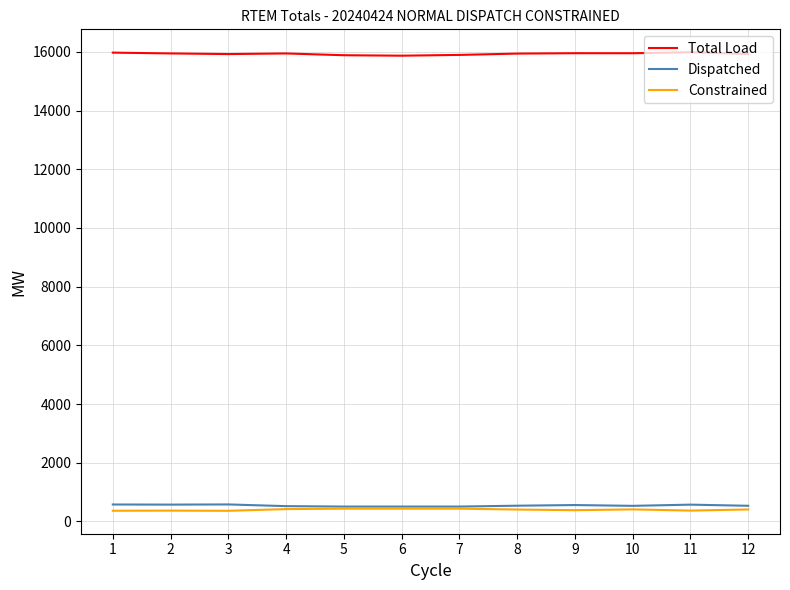

What is the difference between the maximum and minimum values in the Total Load series?

116.9